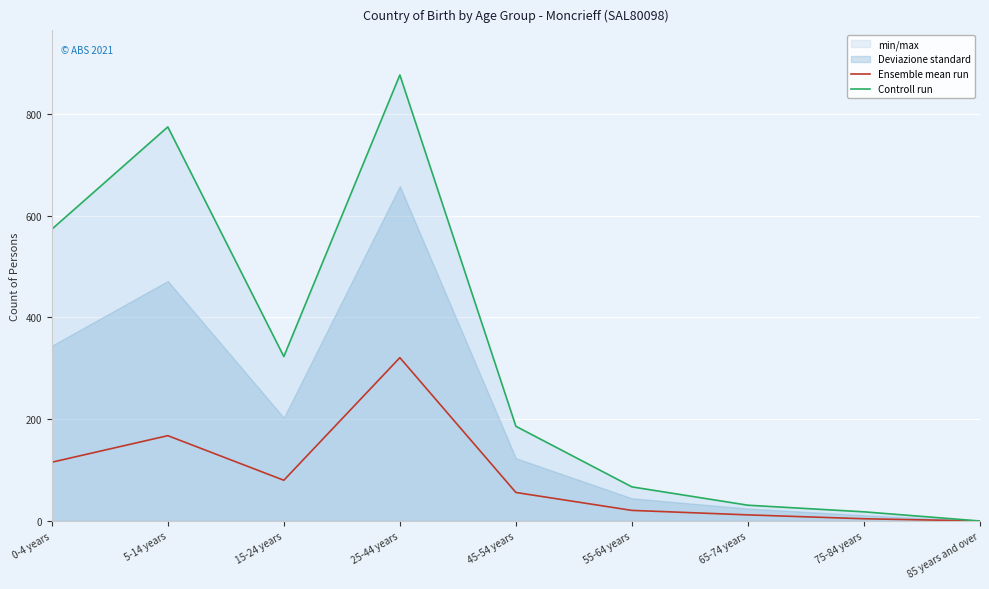

Is this an area chart (filled region under the line)?

No